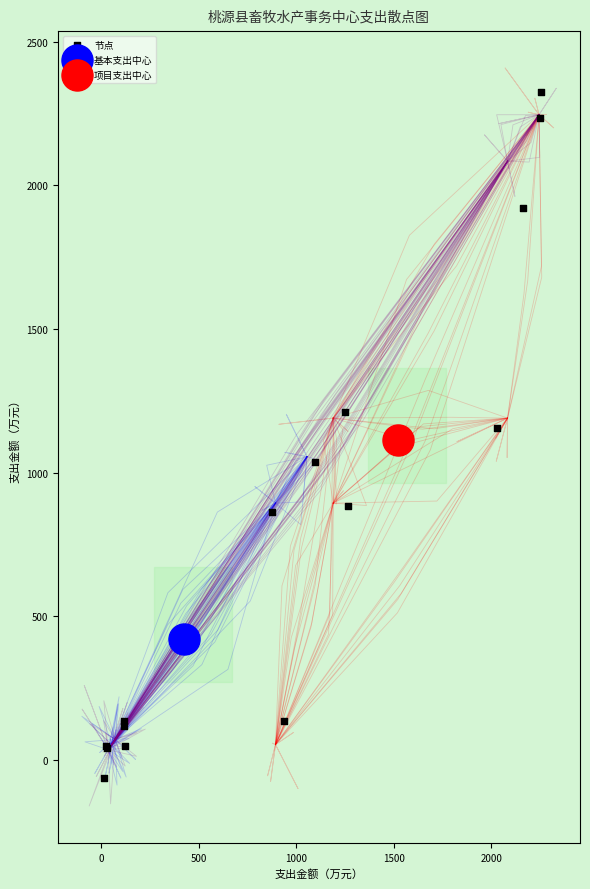

What are all the series names shown in the legend?

节点, 基本支出中心, 项目支出中心